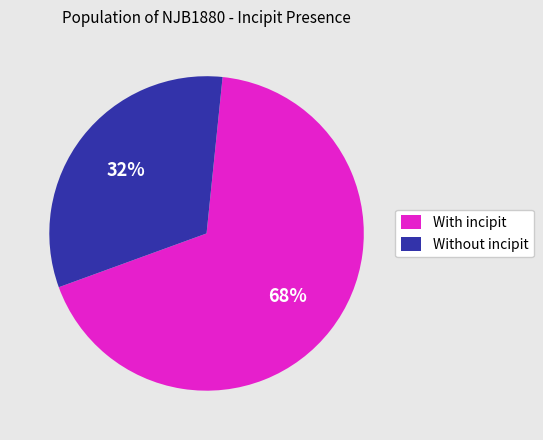

Rank the categories by value from lowest to highest.

Without incipit, With incipit